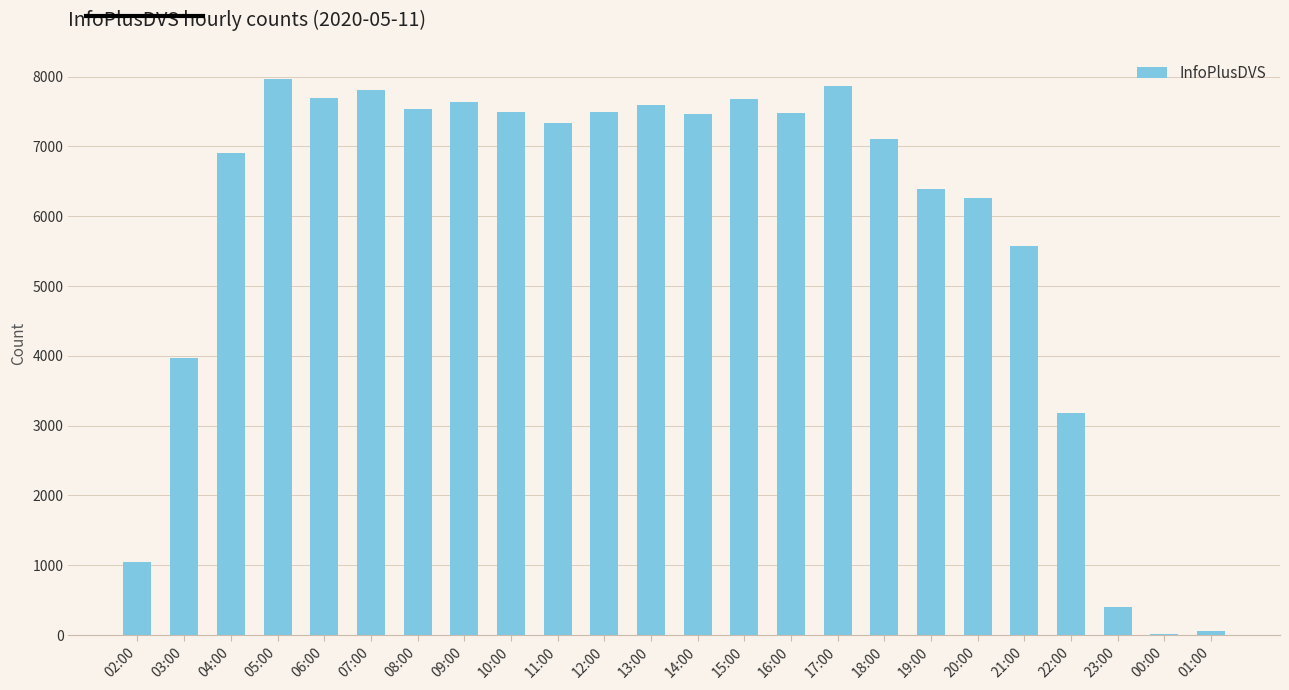

How many data points does each series have?

24